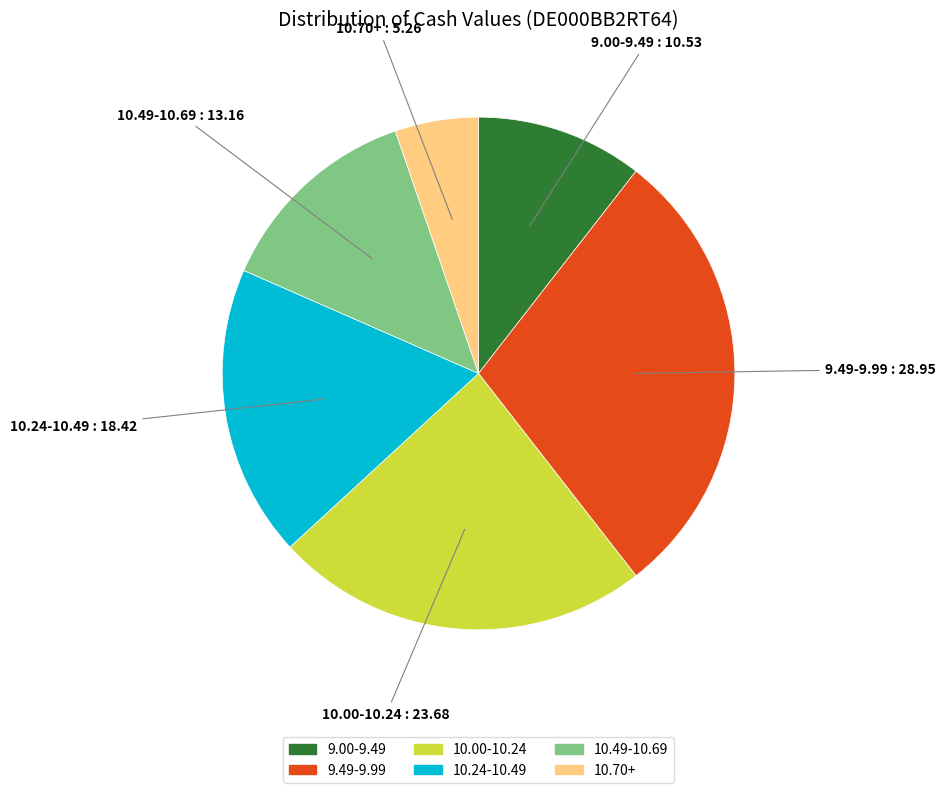

True or false: 9.00-9.49 accounts for 25% of the total.

False